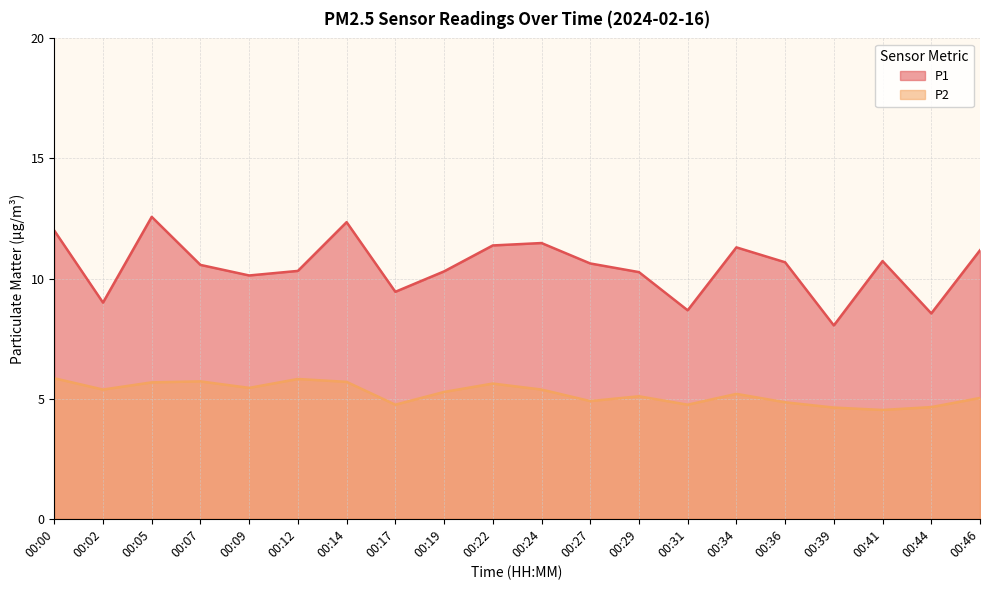

Does the chart display data point markers on the line(s)?

No